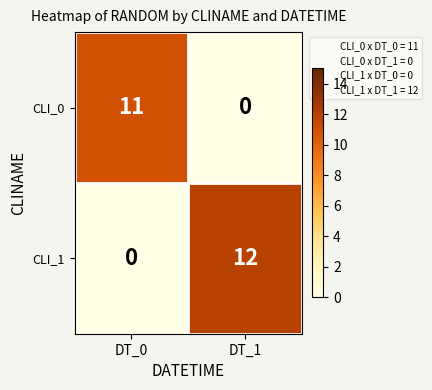

What is the approximate value of CLI_0 at DT_0, to the nearest 5?

10